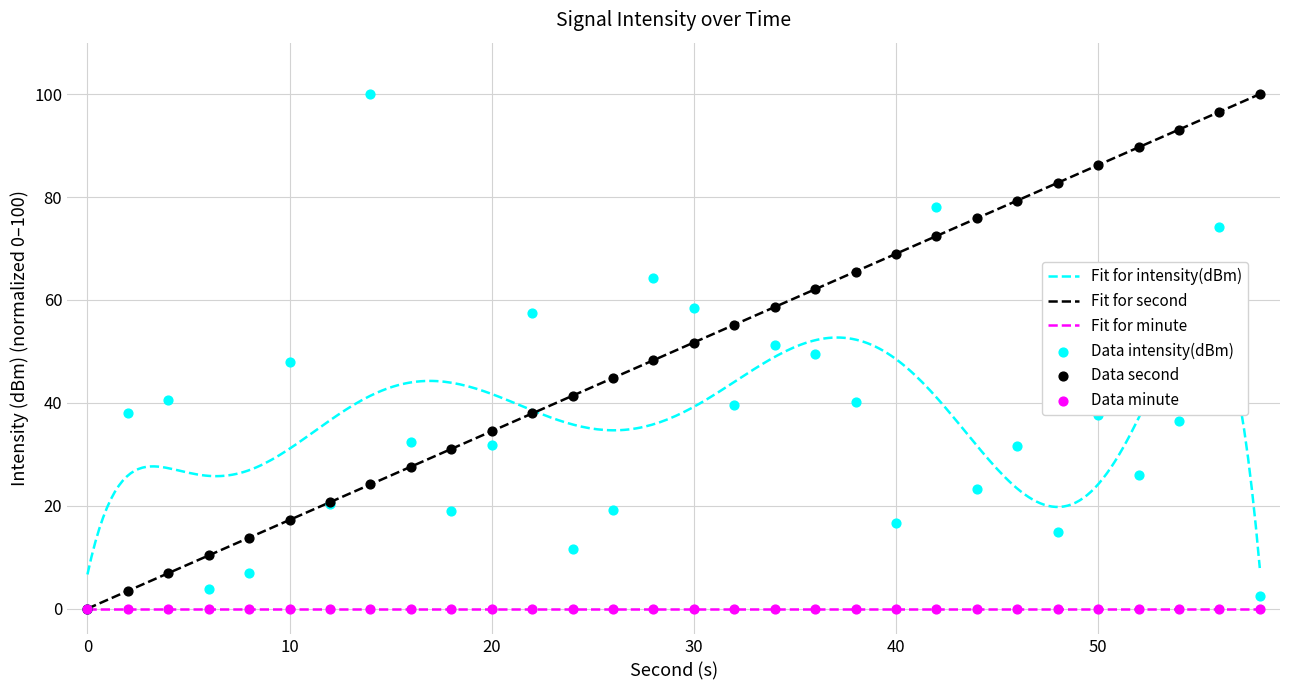

Is the value of second at 0 greater than the value of intensity(dBm) at 58?

No